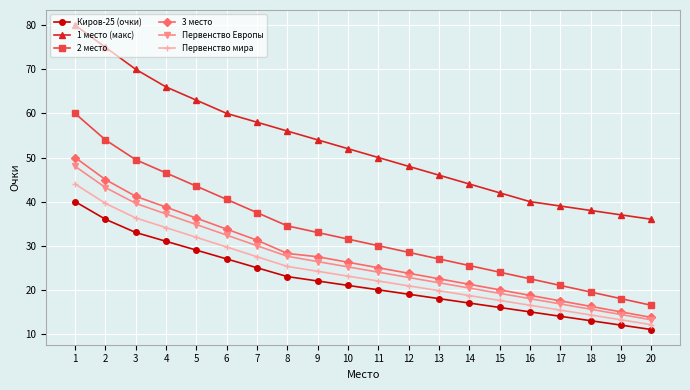

True or false: 1 место (макс) and Первенство Европы intersect in this chart.

False